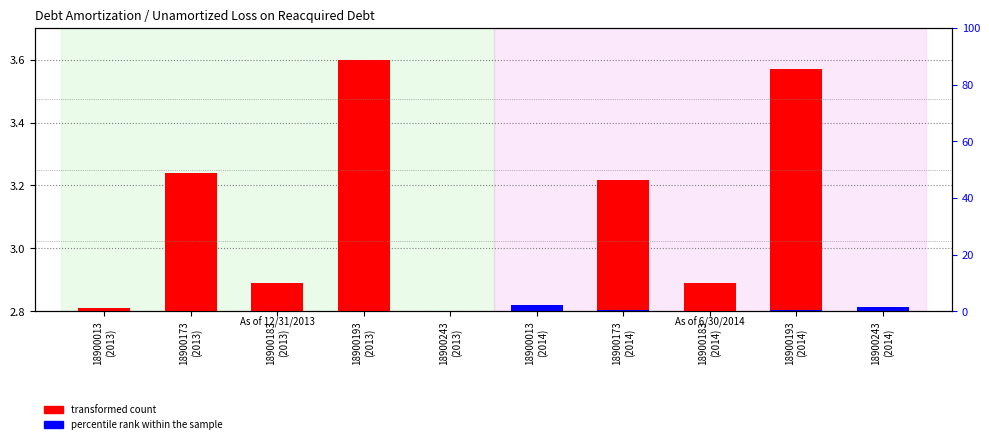

What are all the series names shown in the legend?

transformed count, percentile rank within the sample